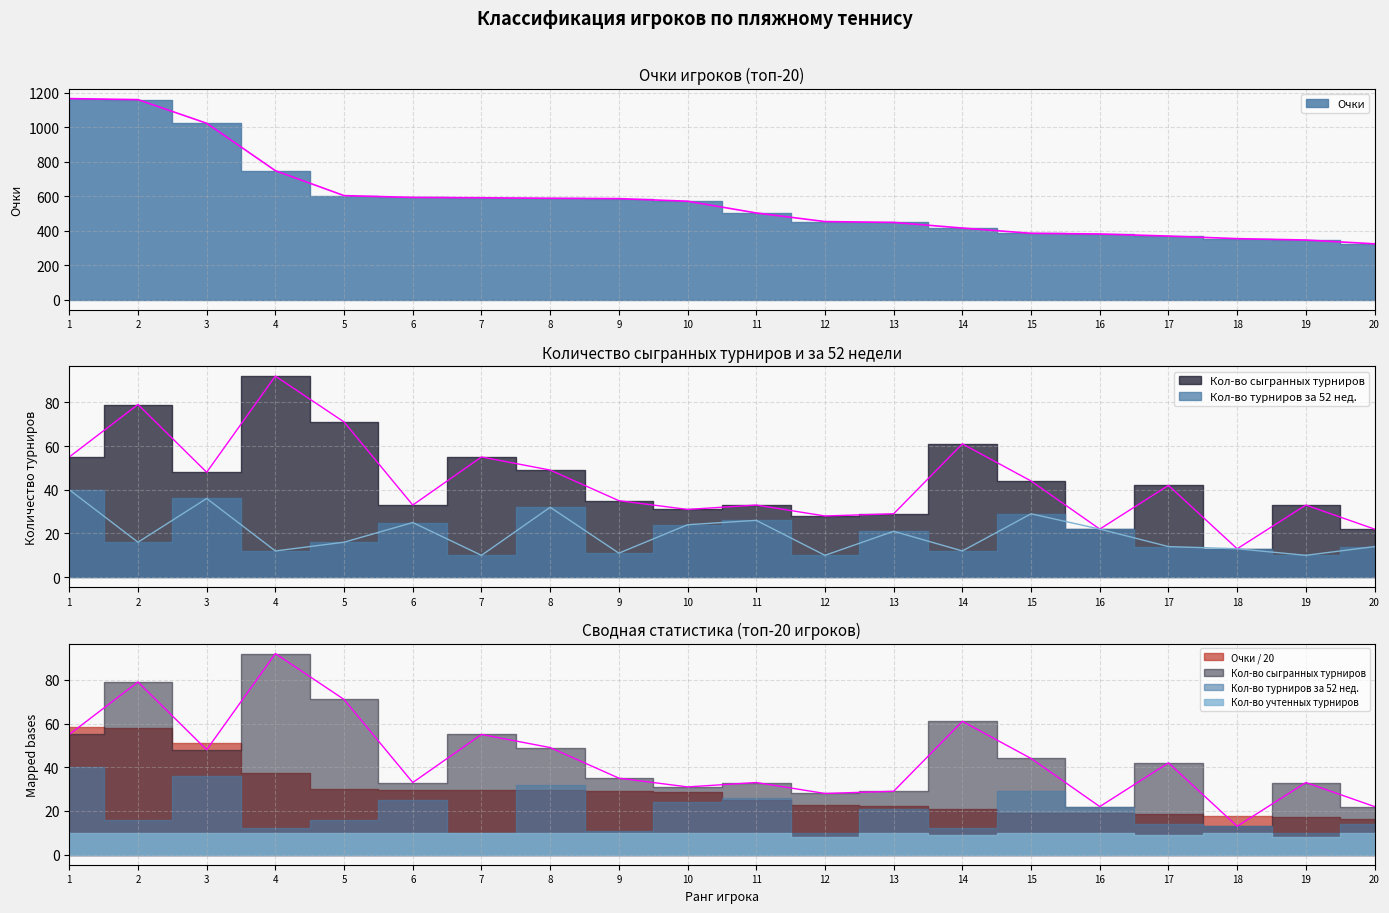

True or false: Кол-во турниров за 52 нед. and Кол-во сыгранных турниров intersect in this chart.

False